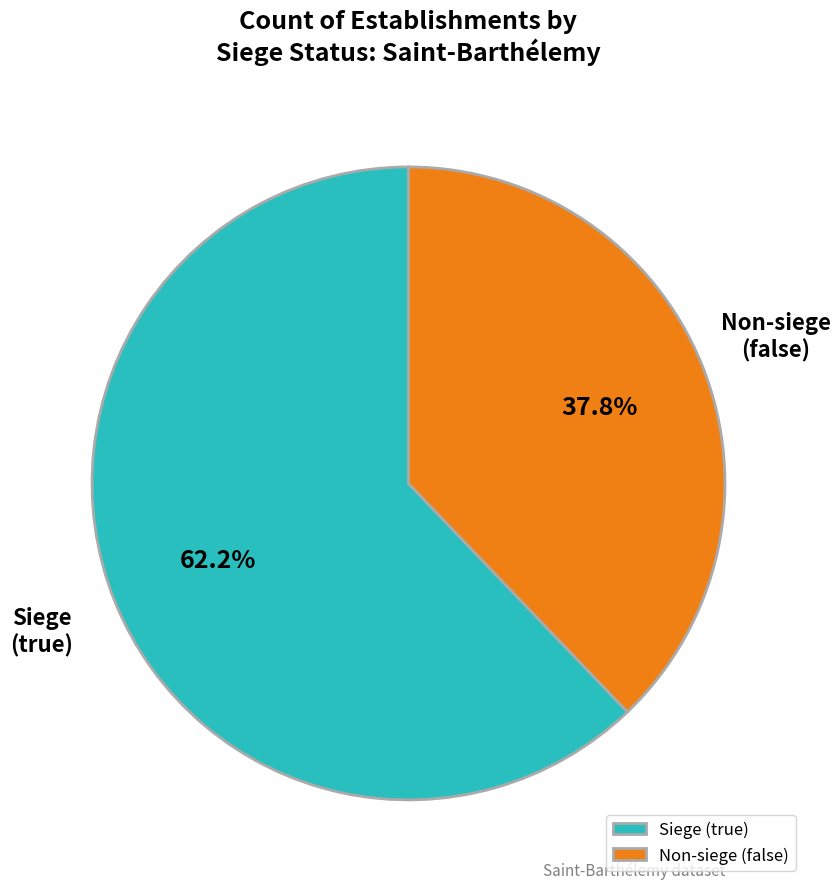

Is Siege (true) the majority of the pie?

Yes